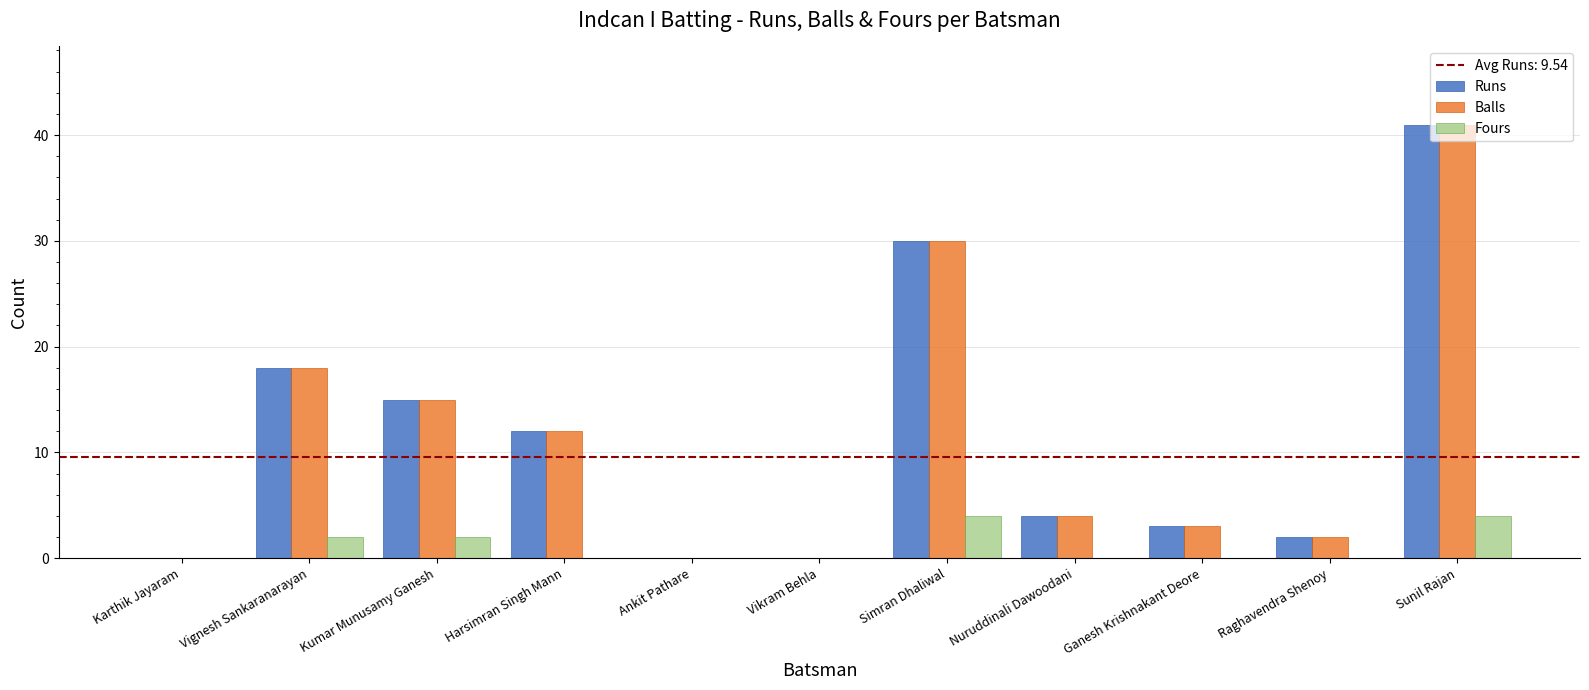

The value of Runs at Ankit Pathare is 0. True or false?

True